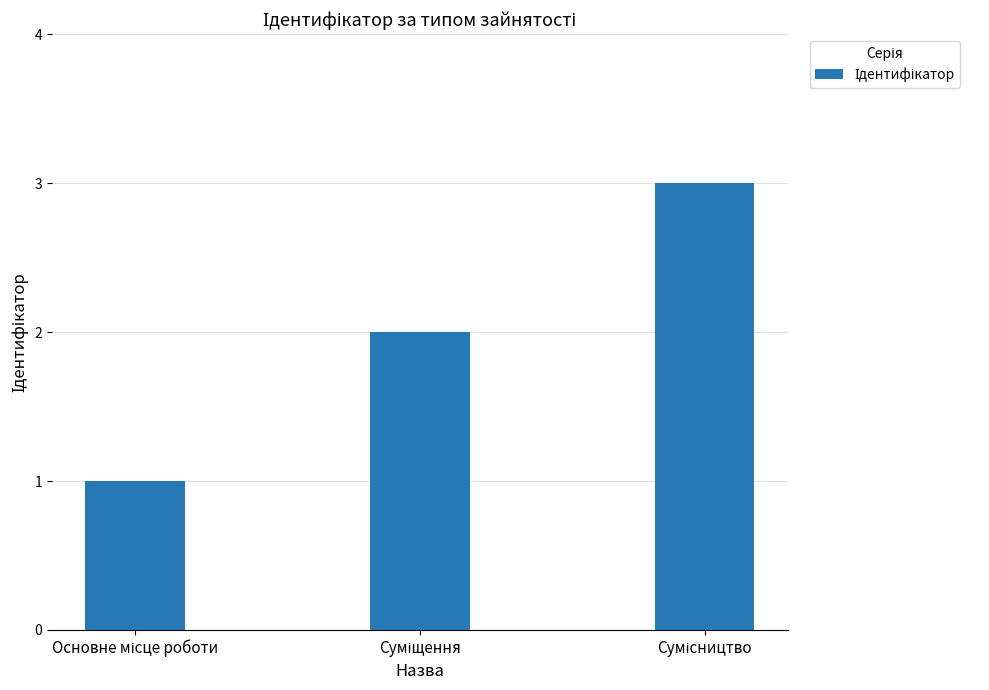

What is the sum of all values?

6